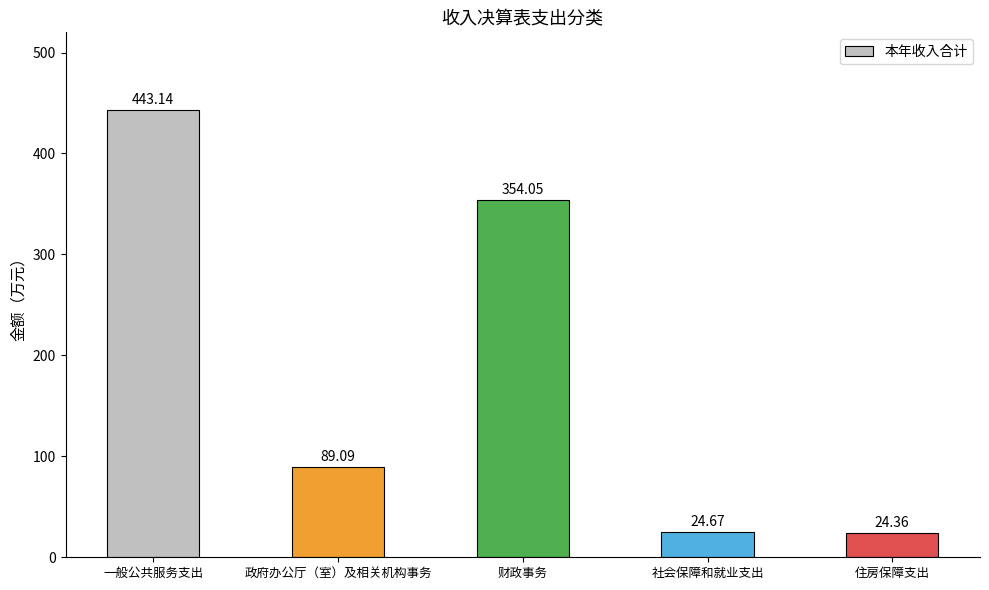

What is the difference between the second highest and second lowest values?

329.4